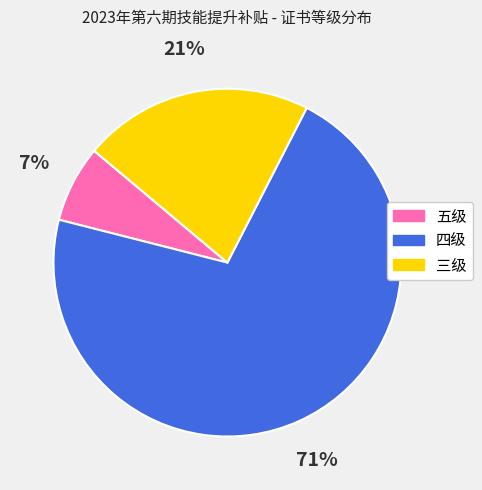

Which has a higher value, 五级 or 三级?

三级